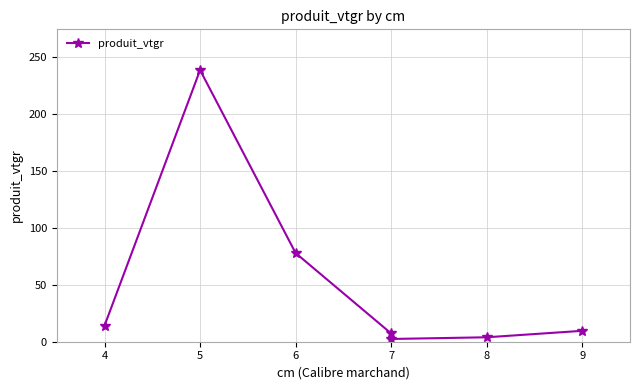

The value at 8 is 3.9. True or false?

True